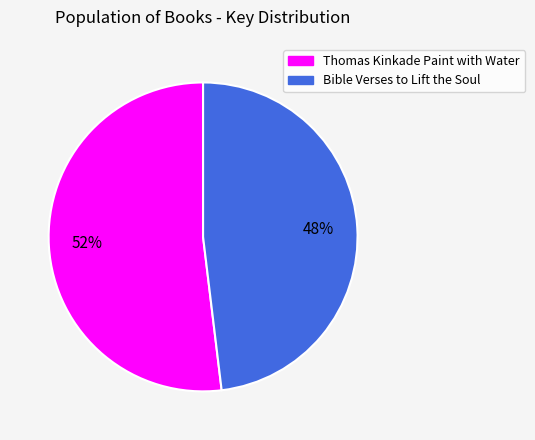

To the nearest percent, what is the difference between the largest and smallest slice percentages?

4%